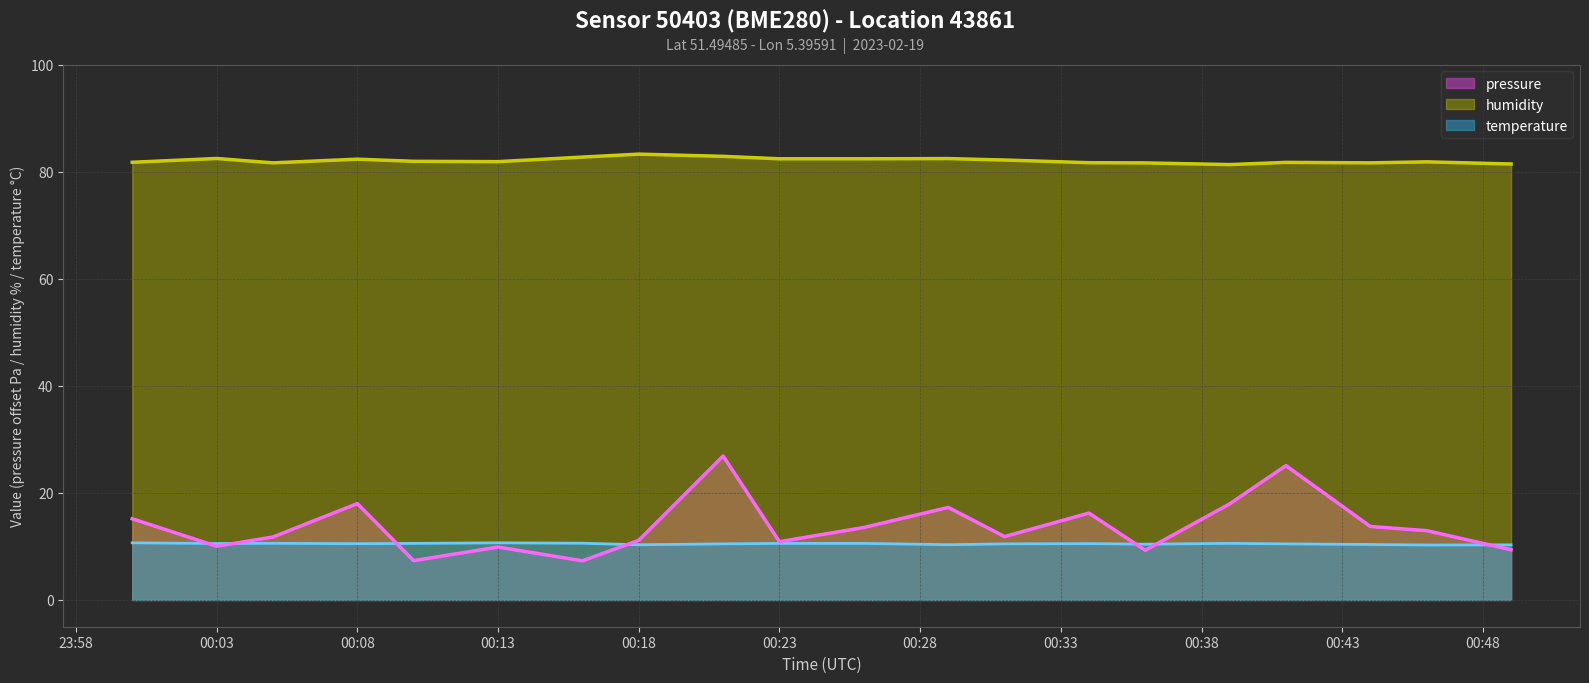

At how many categories does at least one series exceed 78?

20